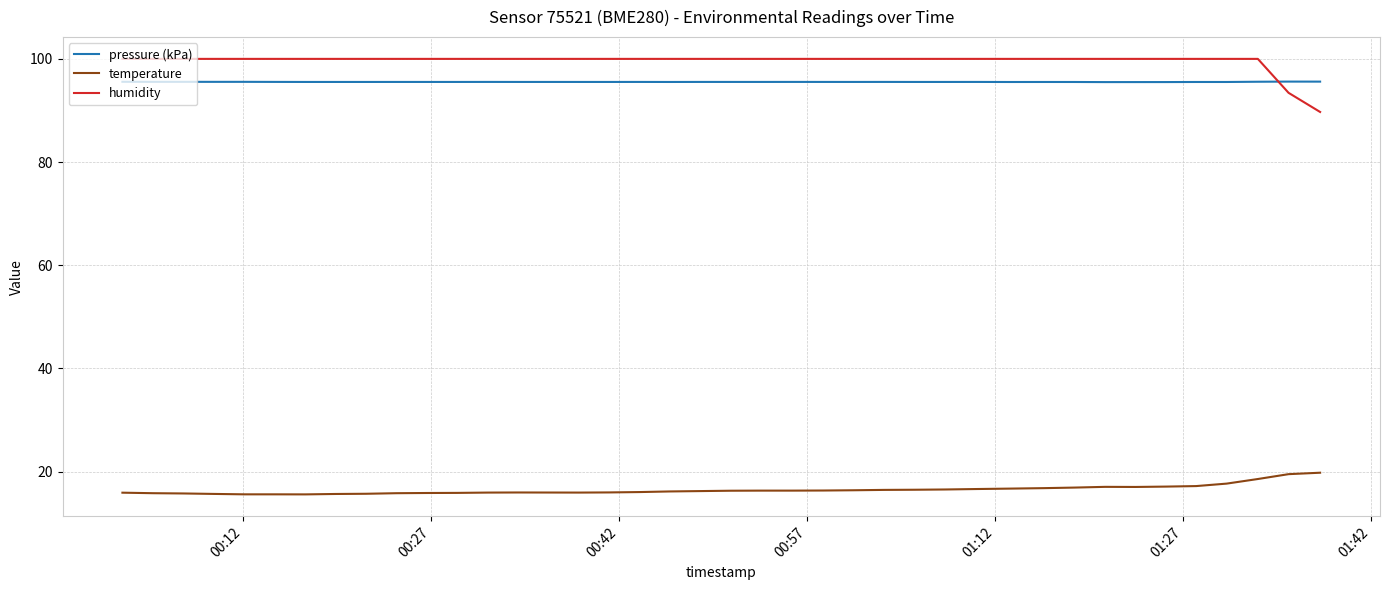

Which series has the largest total across all categories?

humidity